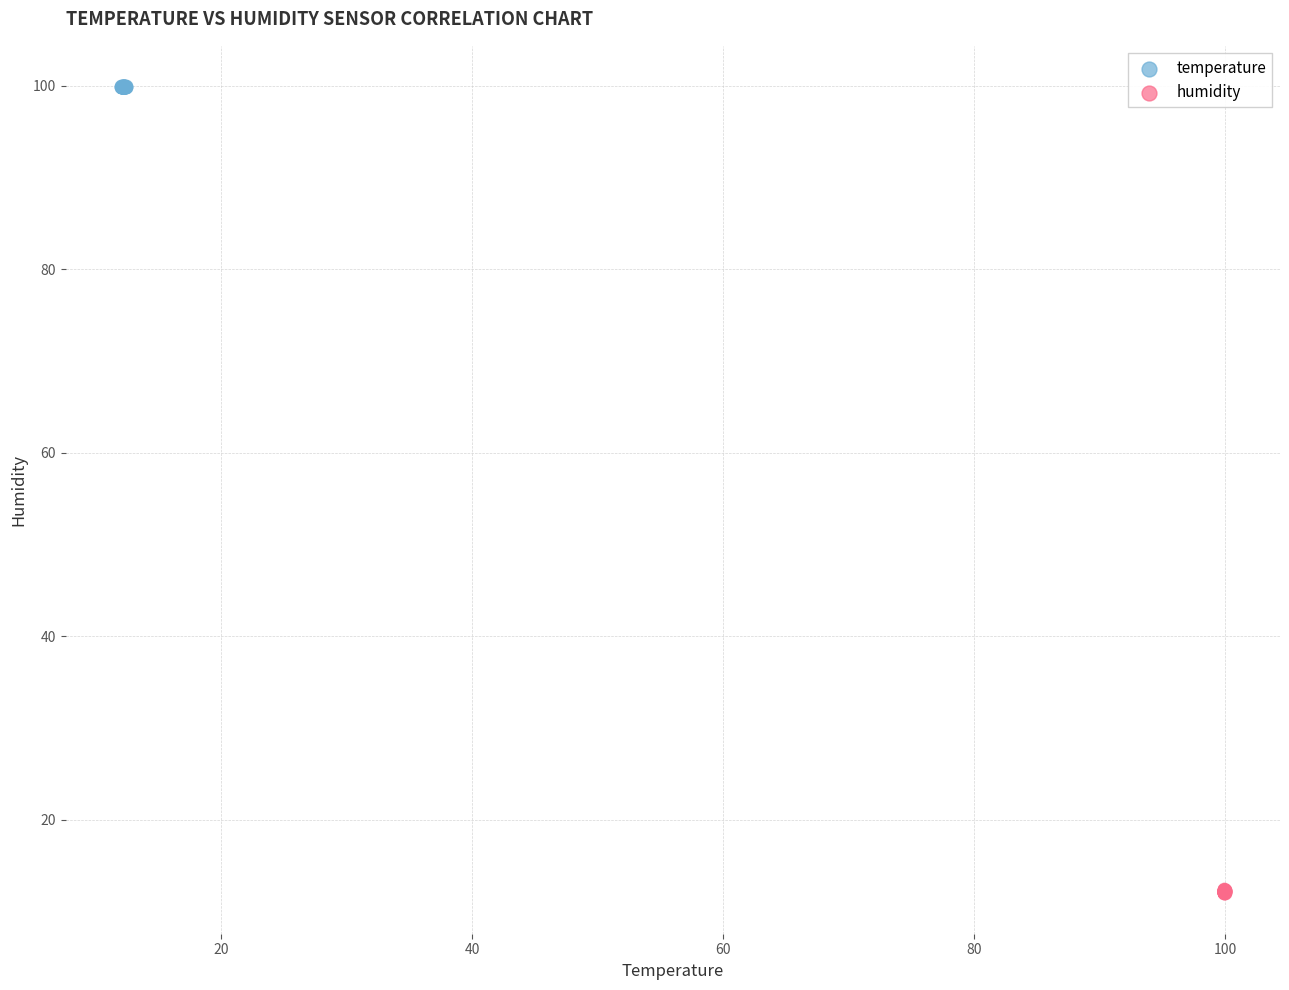

Which series reaches the minimum Y coordinate?

humidity